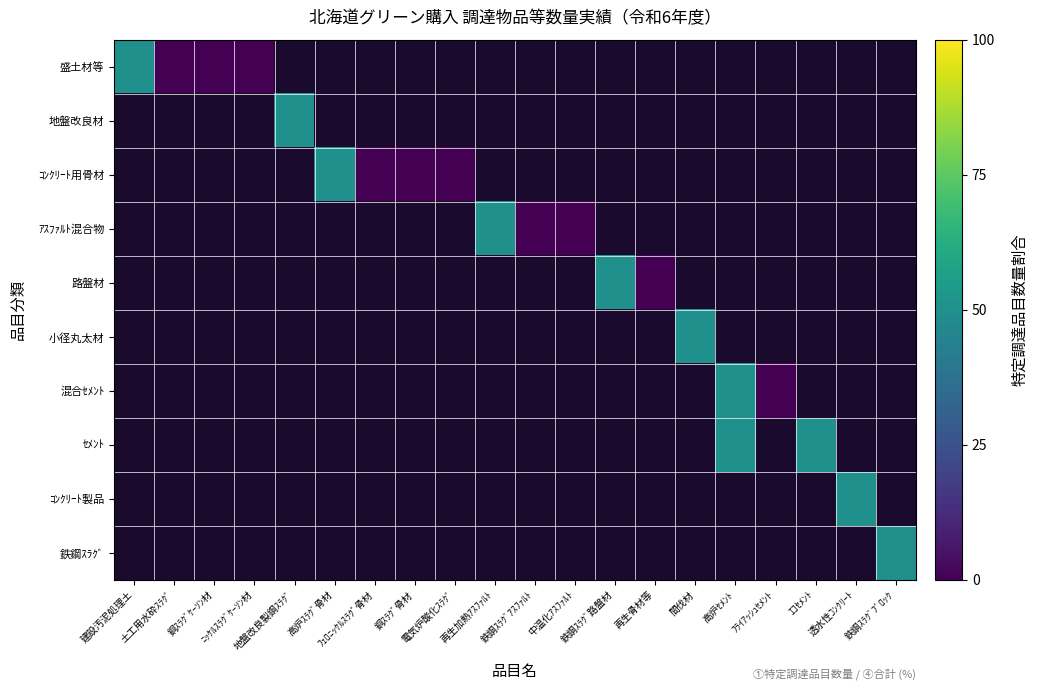

Which series changed the most between 高炉ｽﾗｸﾞ骨材 and 再生骨材等?

ｺﾝｸﾘｰﾄ用骨材